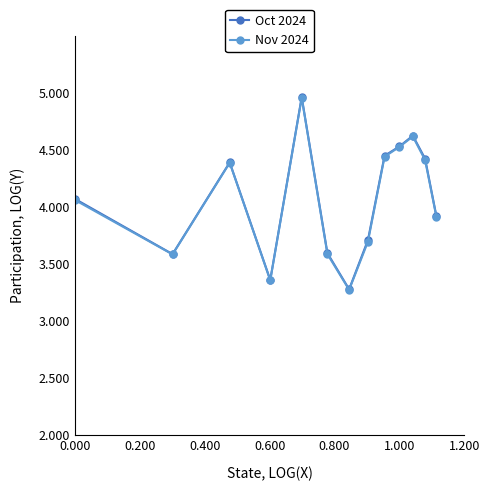

At how many categories does at least one series exceed 3?

13